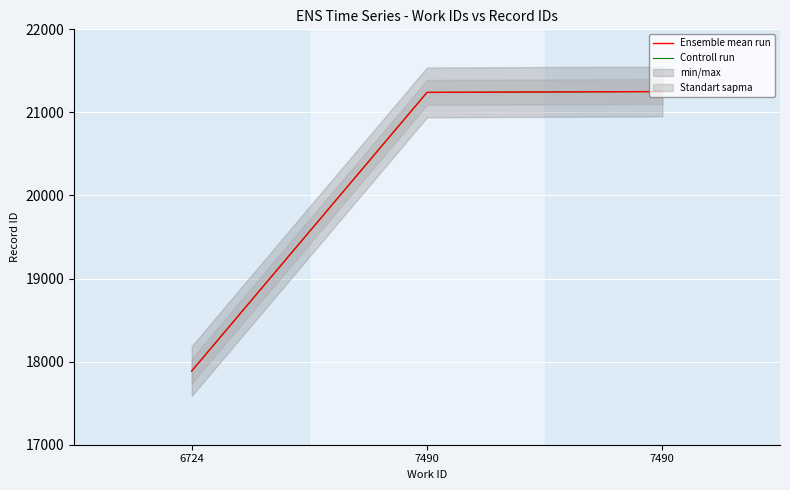

What is the total value across all series at 7490?

42482